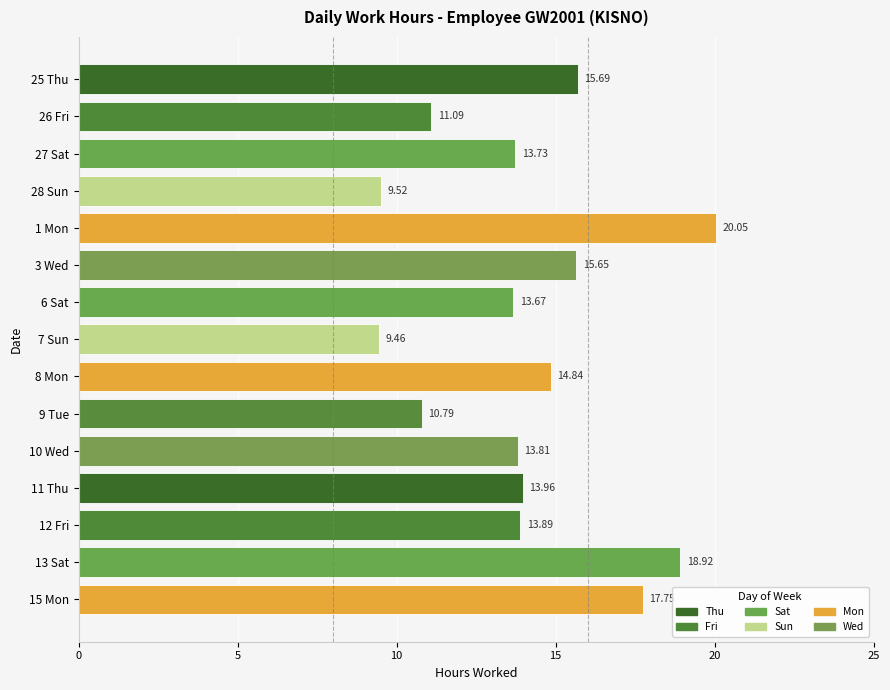

Rank the categories by value from highest to lowest.

1 Mon, 13 Sat, 15 Mon, 25 Thu, 3 Wed, 8 Mon, 11 Thu, 12 Fri, 10 Wed, 27 Sat, 6 Sat, 26 Fri, 9 Tue, 28 Sun, 7 Sun